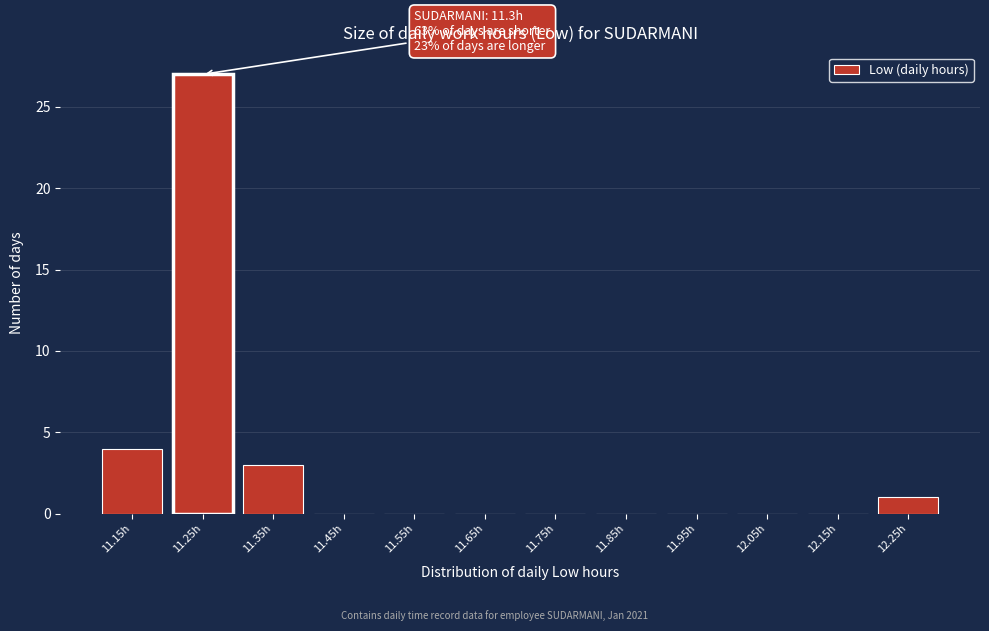

Reading right to left, what are all the values shown in this chart?

12.25h=1	12.15h=0	12.05h=0	11.95h=0	11.85h=0	11.75h=0	11.65h=0	11.55h=0	11.45h=0	11.35h=3	11.25h=27	11.15h=4